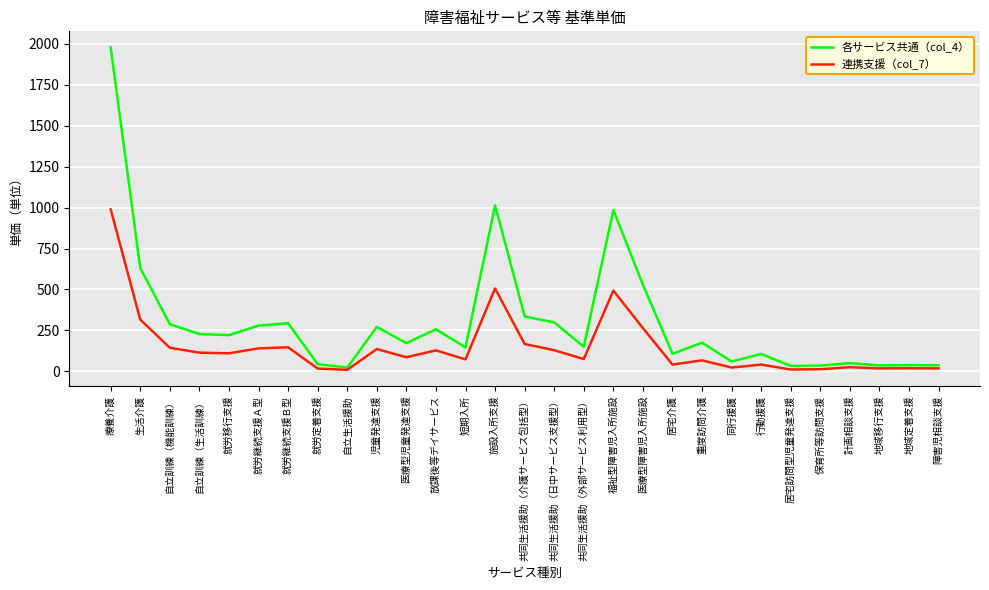

How many categories are shown in the chart?

29